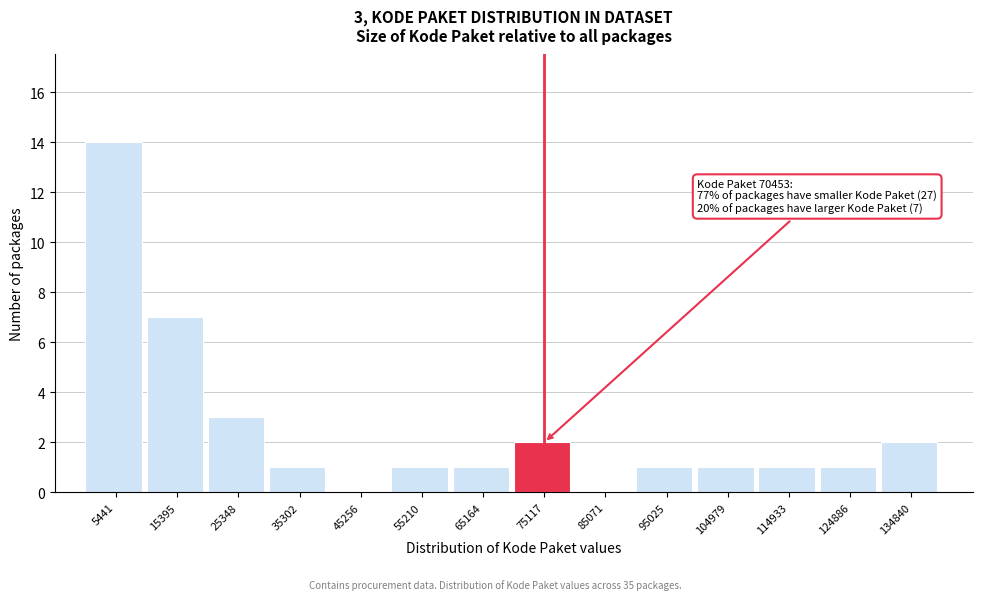

Which range on the x-axis has the tallest bar?

0 to 10000